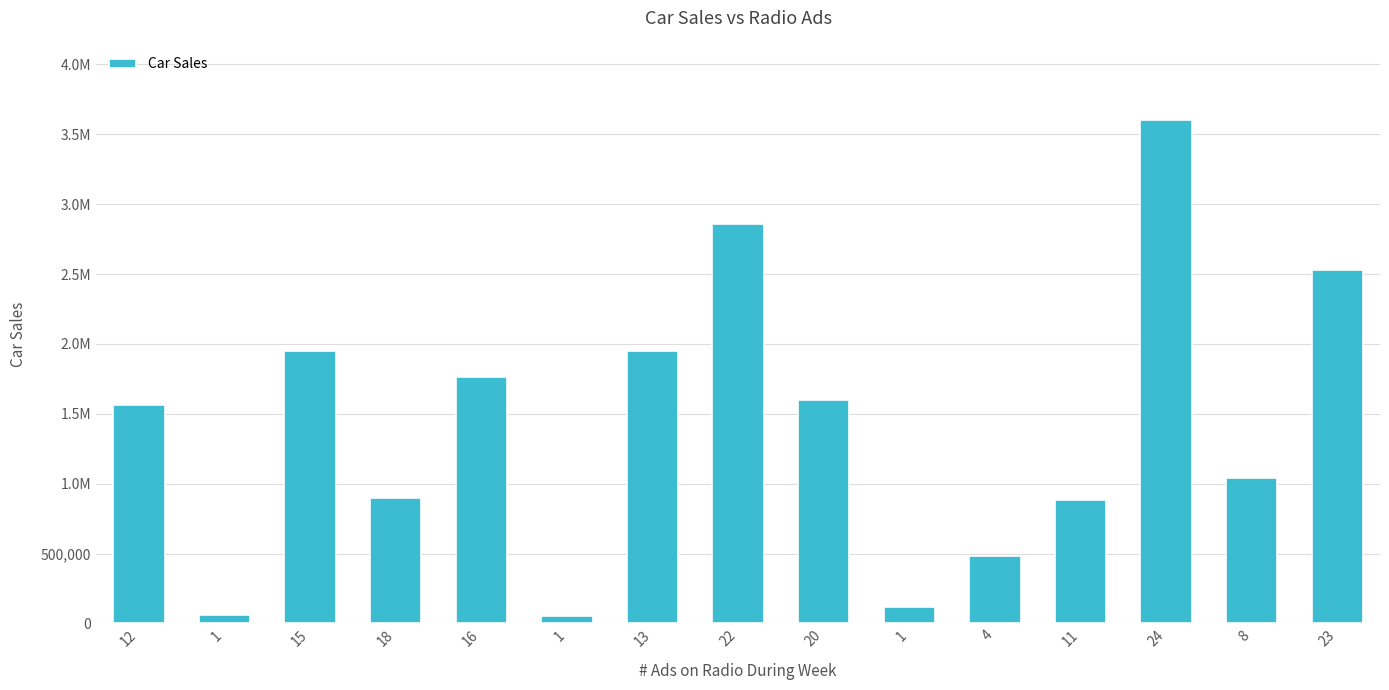

What is the change in value from 12 to 13?

+390000